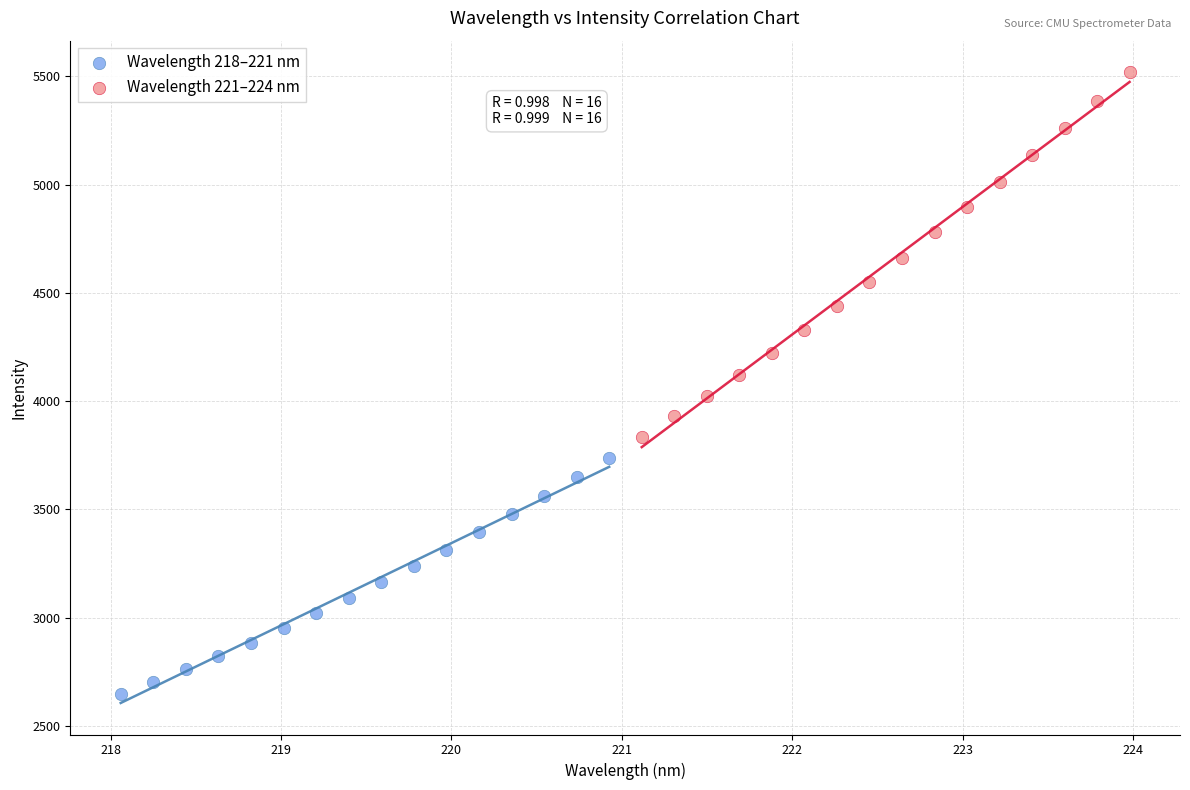

Which series has the widest spread of Y values?

Wavelength 221–224 nm